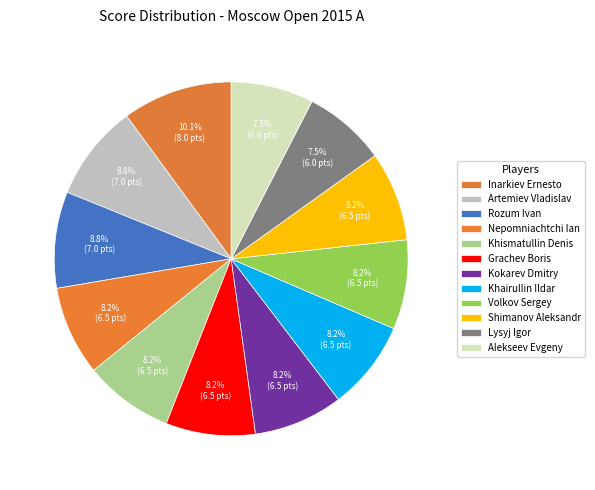

How many segments does this pie chart have?

12